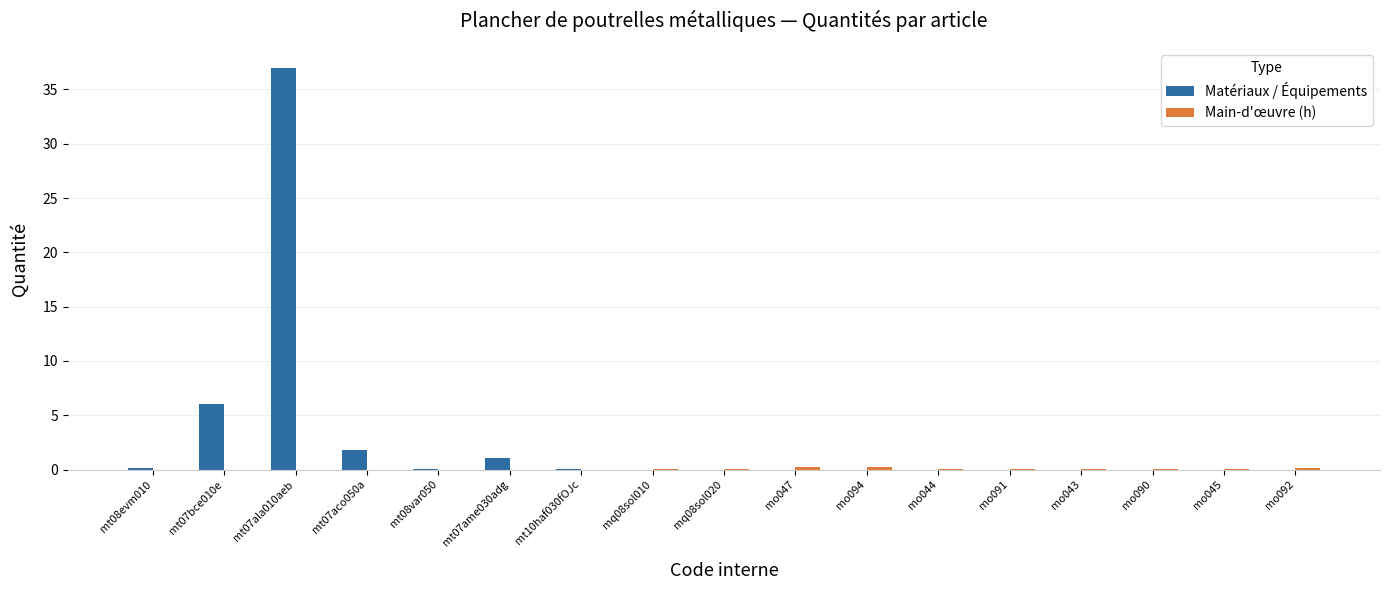

Are the bars horizontal?

No